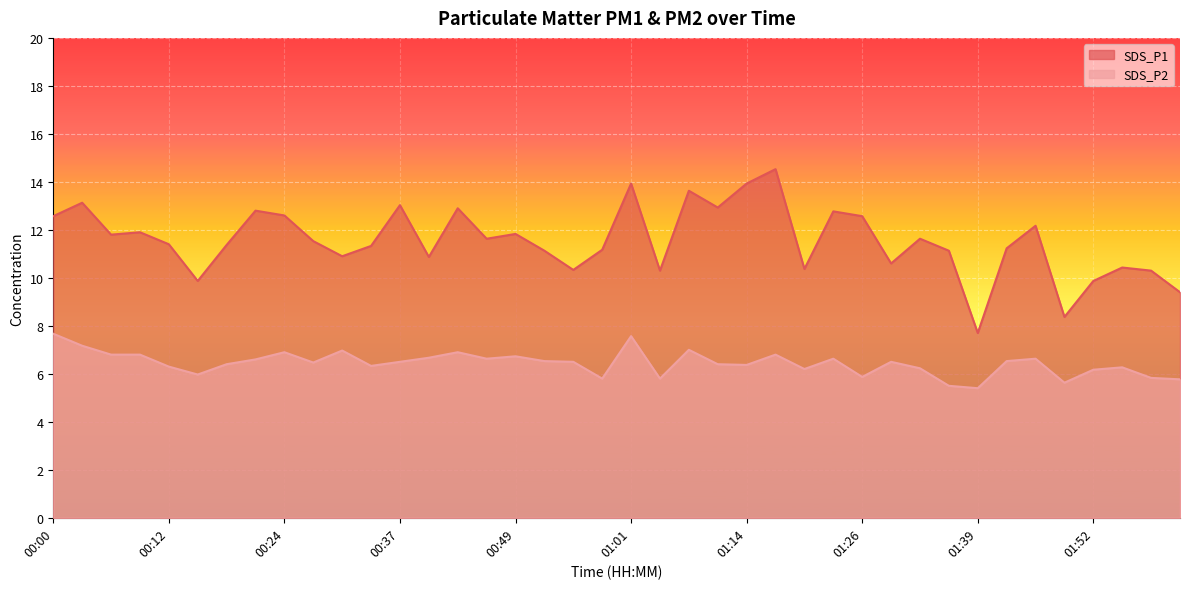

True or false: SDS_P1 and SDS_P2 cross at least once.

False